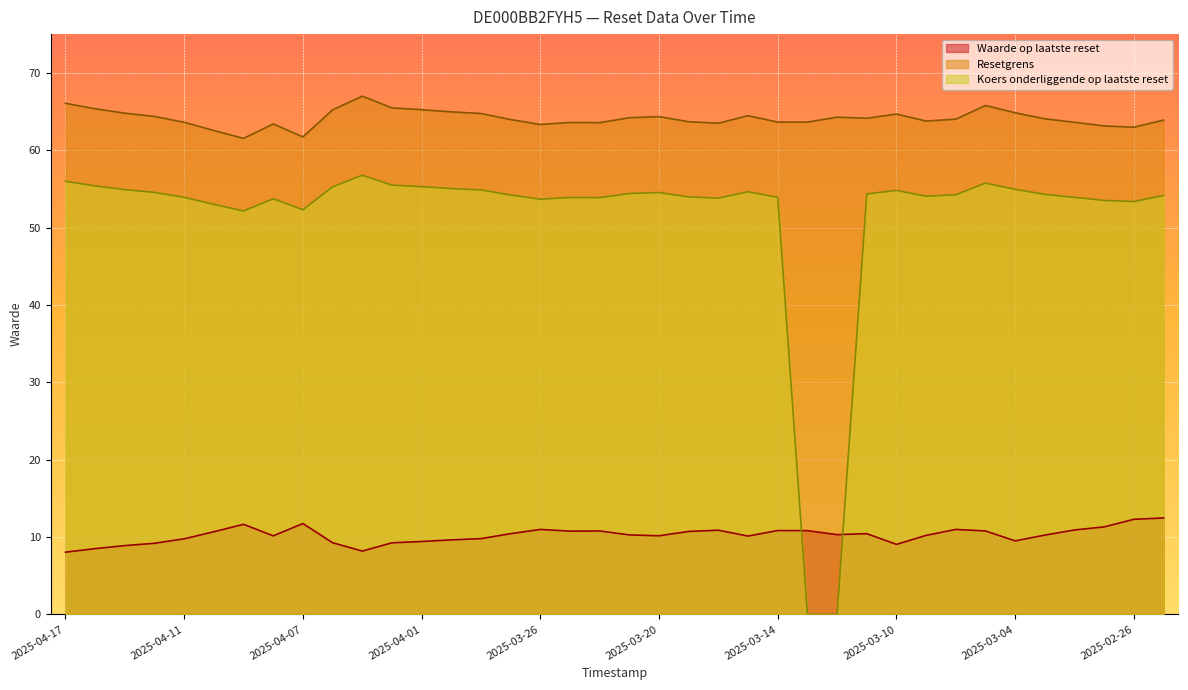

Reading right to left, what are all the values shown in this chart?

Waarde op laatste reset: 2025-02-25=12.5	2025-02-26=12.3	2025-02-27=11.3	2025-02-28=10.9	2025-03-03=10.2	2025-03-04=9.5	2025-03-05=10.8	2025-03-06=11.0	2025-03-07=10.2	2025-03-10=9.1	2025-03-11=10.4	2025-03-12=10.3	2025-03-13=10.8	2025-03-14=10.8	2025-03-17=10.1	2025-03-18=10.9	2025-03-19=10.7	2025-03-20=10.2	2025-03-21=10.3	2025-03-24=10.8	2025-03-25=10.8	2025-03-26=11.0	2025-03-27=10.4	2025-03-28=9.8	2025-03-31=9.6	2025-04-01=9.4	2025-04-02=9.2	2025-04-03=8.2	2025-04-04=9.3	2025-04-07=11.7	2025-04-08=10.2	2025-04-09=11.6	2025-04-10=10.7	2025-04-11=9.8	2025-04-14=9.2	2025-04-15=8.9	2025-04-16=8.5	2025-04-17=8.0
Resetgrens: 2025-02-25=63.9	2025-02-26=63.0	2025-02-27=63.1	2025-02-28=63.6	2025-03-03=64.0	2025-03-04=64.8	2025-03-05=65.8	2025-03-06=64.0	2025-03-07=63.8	2025-03-10=64.7	2025-03-11=64.1	2025-03-12=64.3	2025-03-13=63.6	2025-03-14=63.6	2025-03-17=64.5	2025-03-18=63.5	2025-03-19=63.7	2025-03-20=64.3	2025-03-21=64.2	2025-03-24=63.6	2025-03-25=63.6	2025-03-26=63.3	2025-03-27=64.0	2025-03-28=64.7	2025-03-31=64.9	2025-04-01=65.2	2025-04-02=65.5	2025-04-03=67.0	2025-04-04=65.2	2025-04-07=61.7	2025-04-08=63.4	2025-04-09=61.5	2025-04-10=62.5	2025-04-11=63.6	2025-04-14=64.4	2025-04-15=64.8	2025-04-16=65.3	2025-04-17=66.1
Koers onderliggende op laatste reset: 2025-02-25=54.1	2025-02-26=53.4	2025-02-27=53.5	2025-02-28=53.9	2025-03-03=54.3	2025-03-04=54.9	2025-03-05=55.7	2025-03-06=54.2	2025-03-07=54.0	2025-03-10=54.8	2025-03-11=54.3	2025-03-12=0.0	2025-03-13=0.0	2025-03-14=53.9	2025-03-17=54.6	2025-03-18=53.8	2025-03-19=54.0	2025-03-20=54.5	2025-03-21=54.4	2025-03-24=53.9	2025-03-25=53.9	2025-03-26=53.7	2025-03-27=54.2	2025-03-28=54.9	2025-03-31=55.0	2025-04-01=55.3	2025-04-02=55.5	2025-04-03=56.8	2025-04-04=55.3	2025-04-07=52.3	2025-04-08=53.7	2025-04-09=52.1	2025-04-10=53.0	2025-04-11=53.9	2025-04-14=54.5	2025-04-15=54.9	2025-04-16=55.4	2025-04-17=56.0